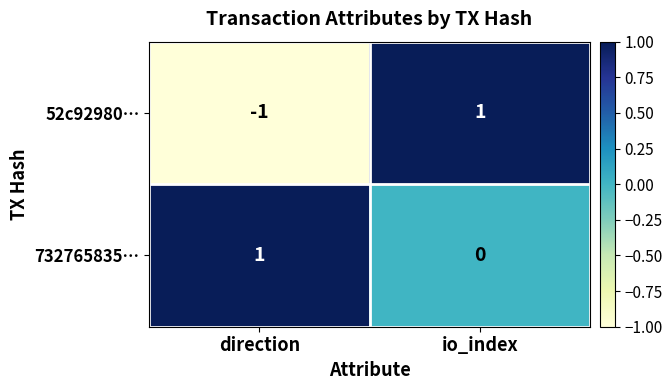

How many categories are shown in the chart?

2